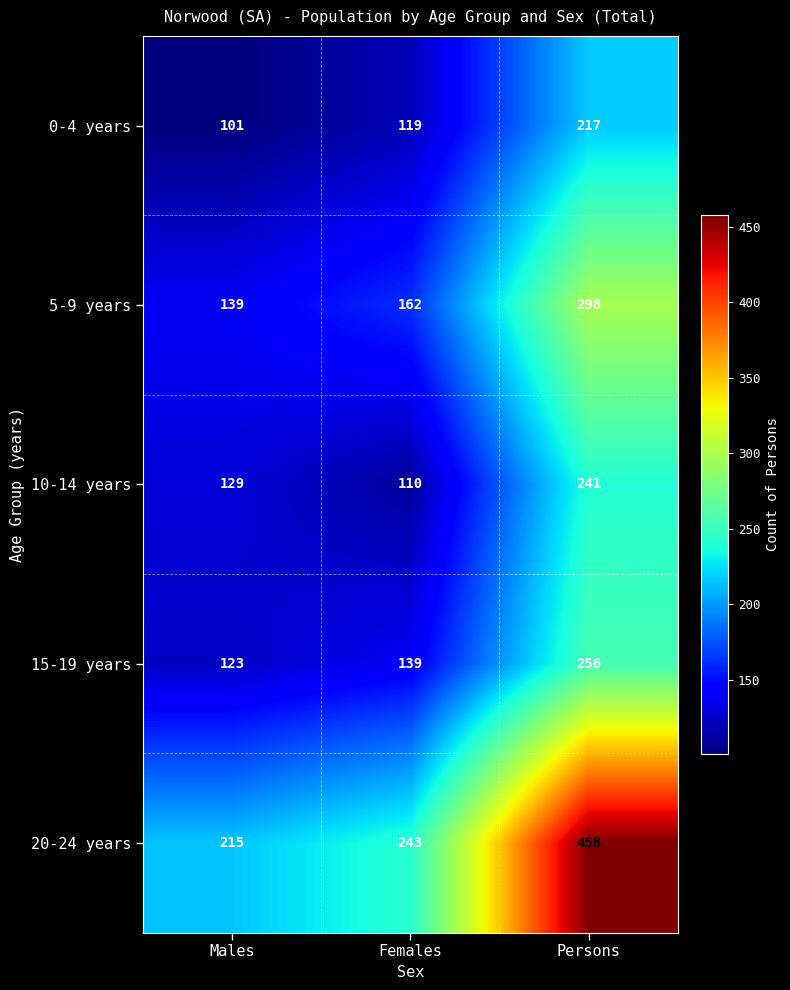

Between Females and Persons, which series saw the biggest shift?

20-24 years